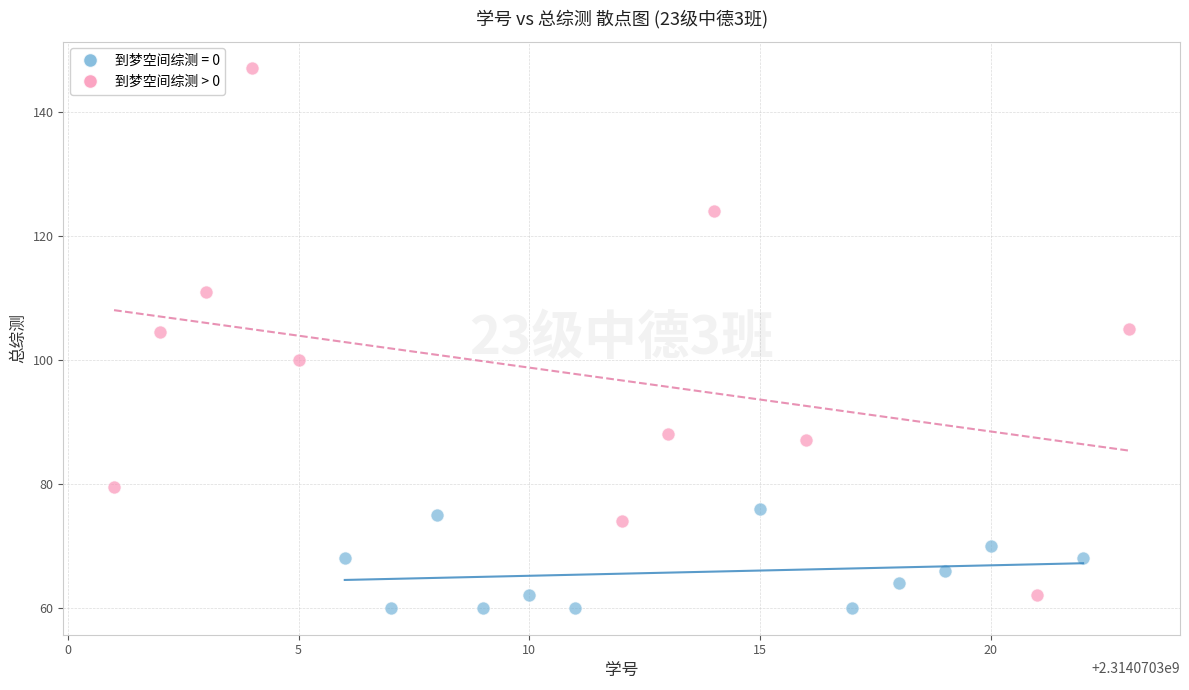

Which series contains the highest Y value?

到梦空间综测 > 0